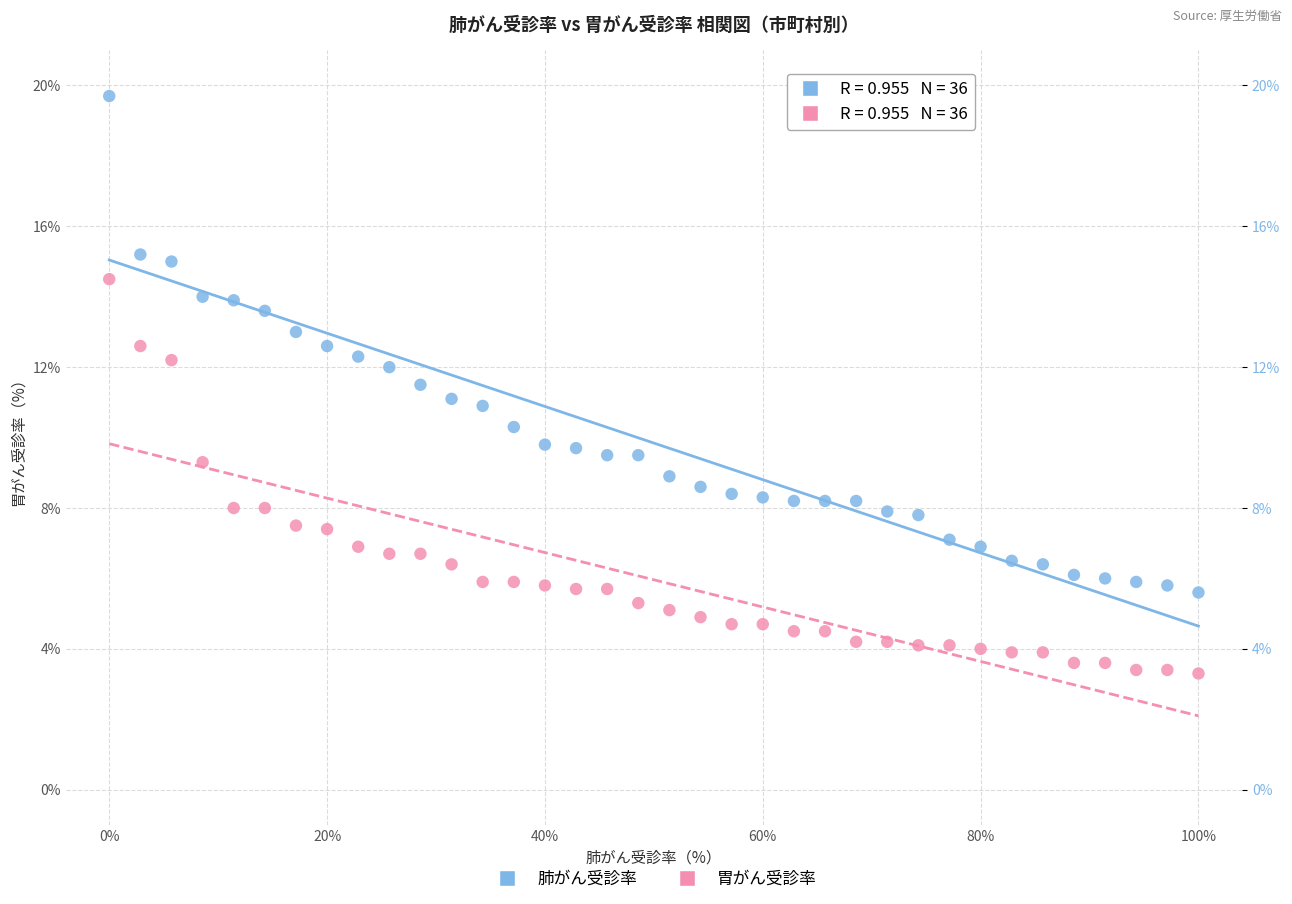

Across all data points, what is the range of Y values (max minus min)?

16.4